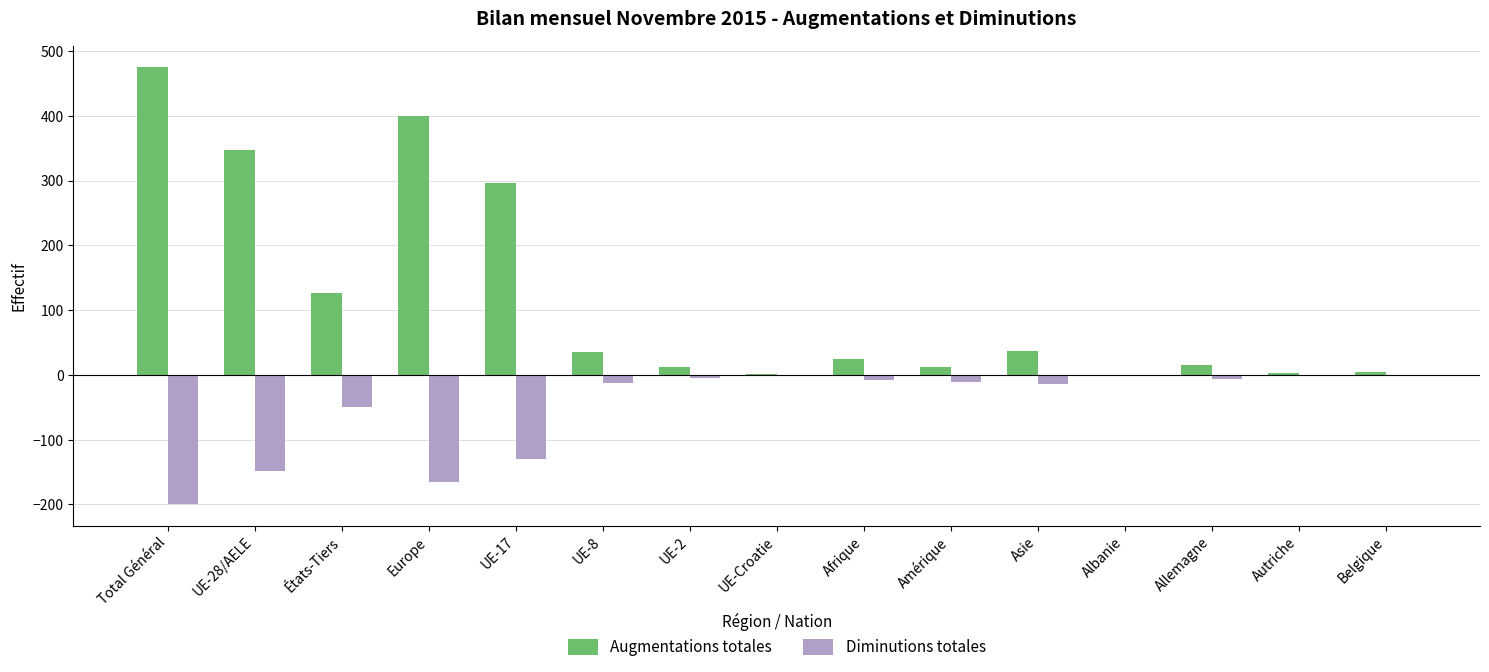

What is the greatest value displayed?

475